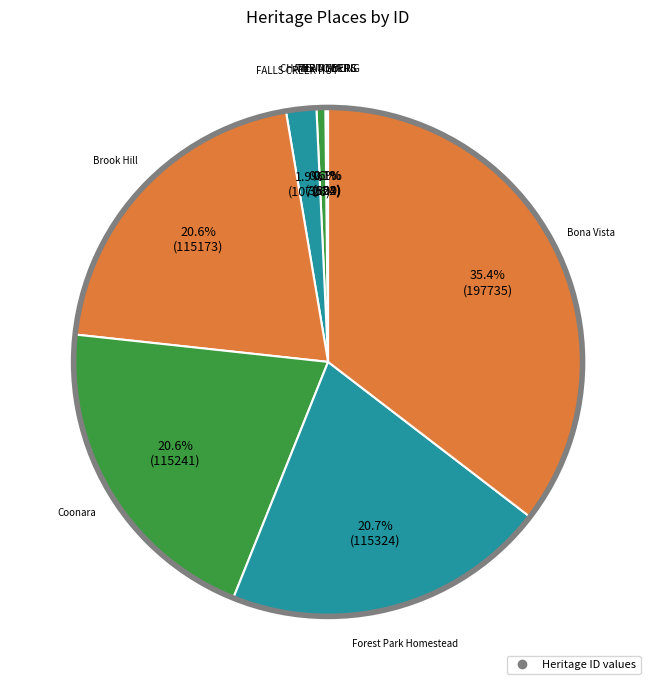

To the nearest percent, what is the average slice percentage?

12%